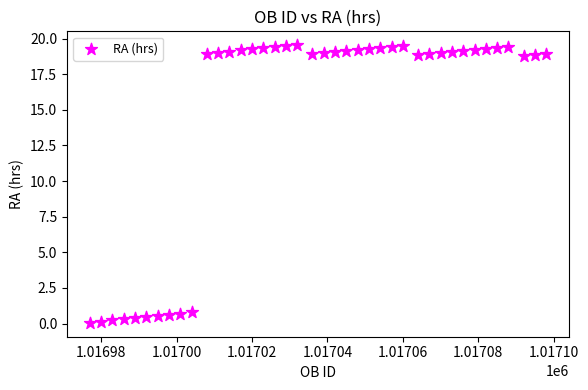

What is the range of Y values (max minus min)?

19.5